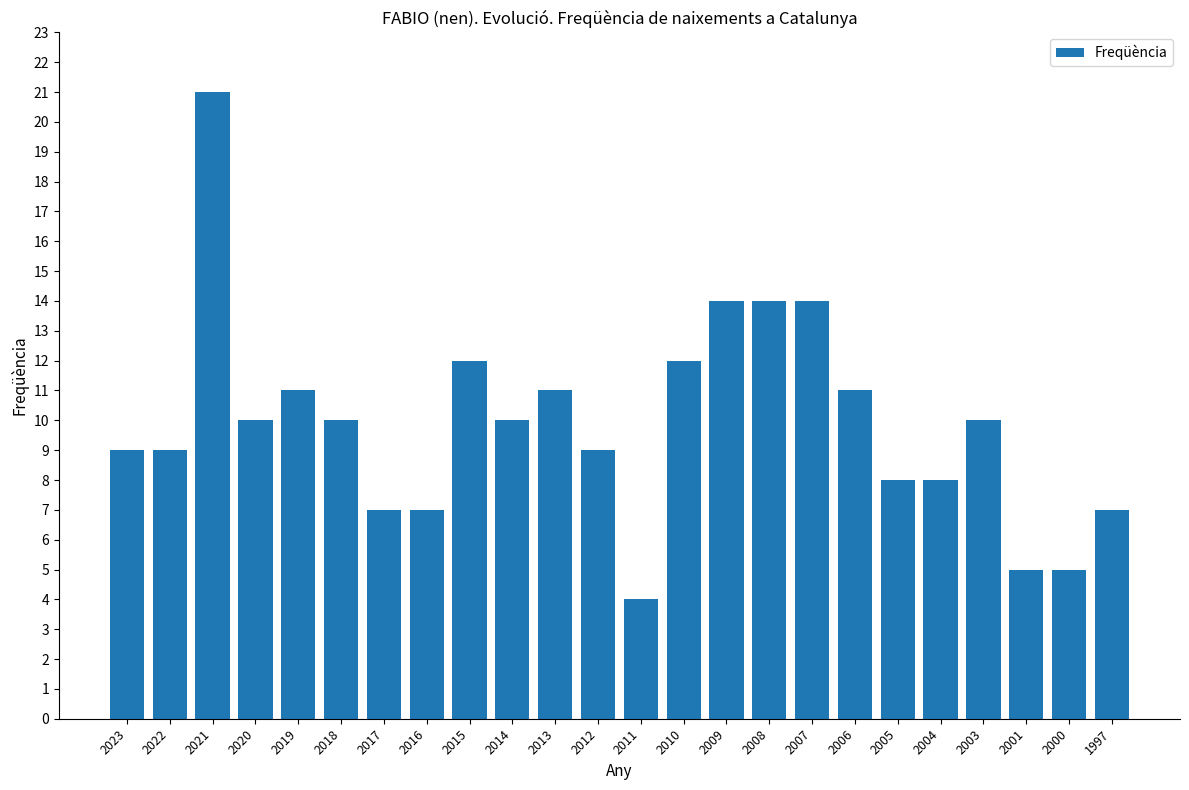

Does the chart contain any negative values?

No